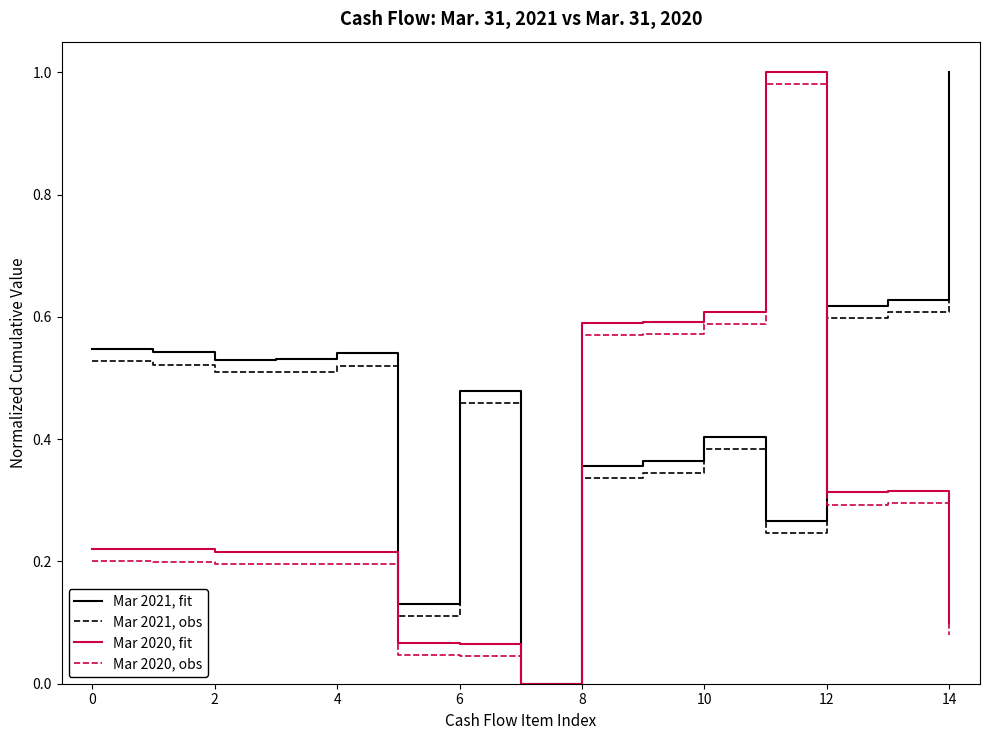

Is it true that Mar 2021, fit equals 0.3 at 12?

False